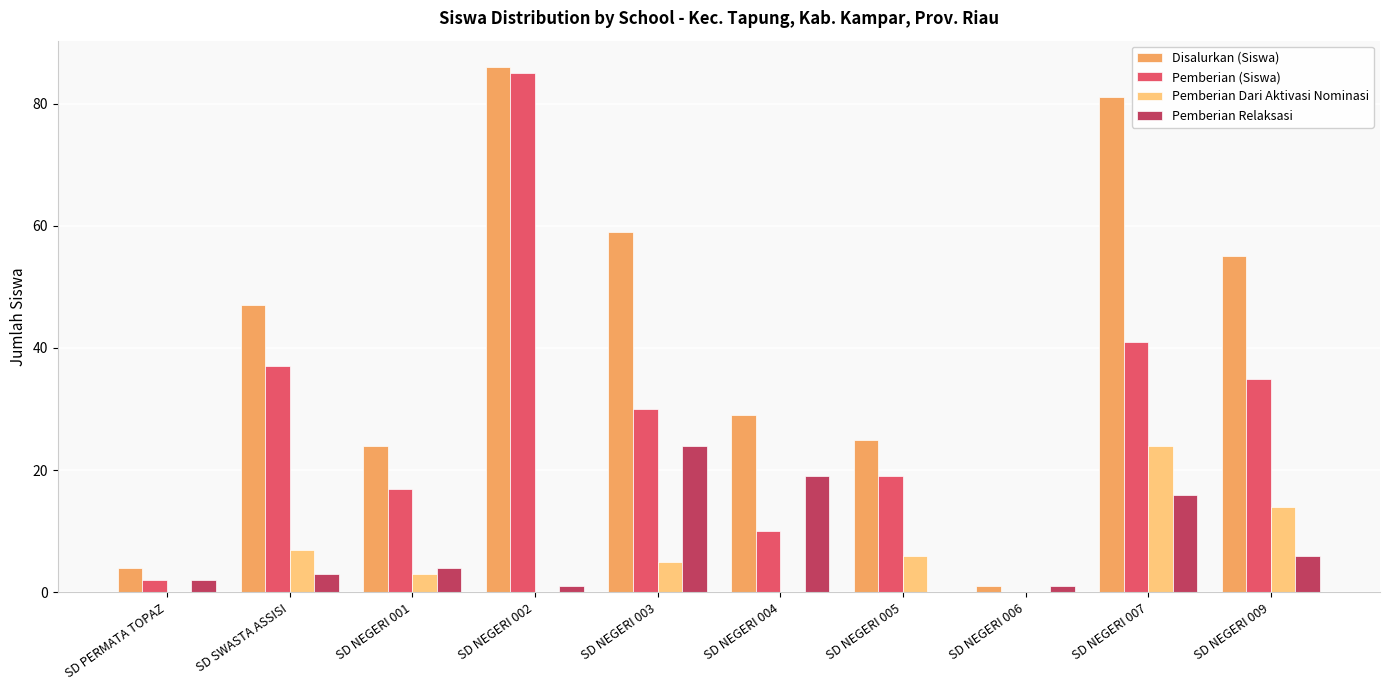

At which label does Pemberian (Siswa) reach its peak?

SD NEGERI 002